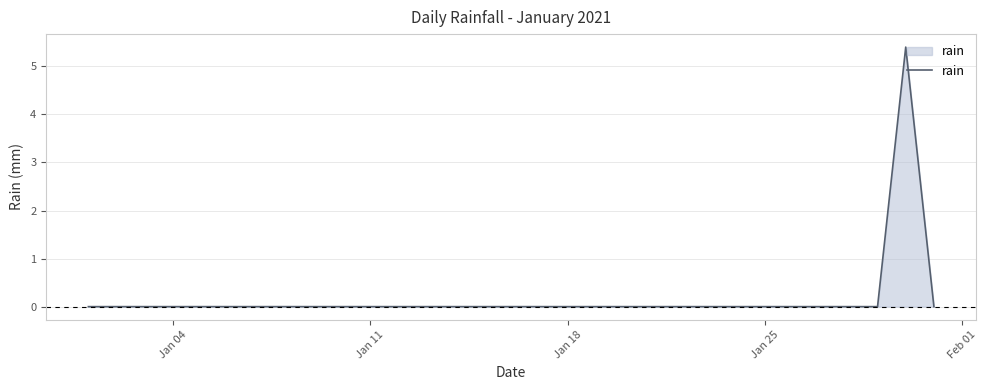

What is the greatest value displayed?

5.4